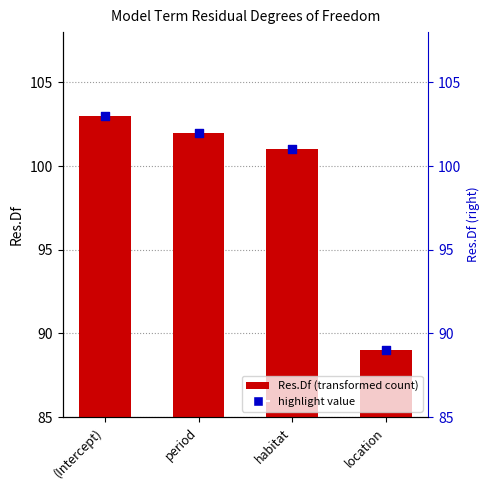

What is the change in value from period to location?

-13